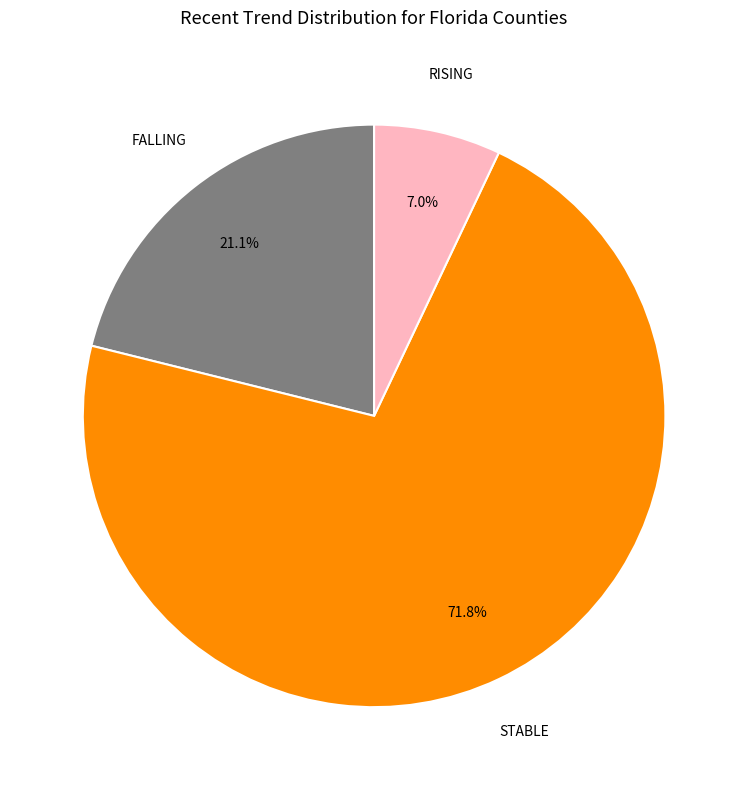

Does any single category account for the majority?

Yes